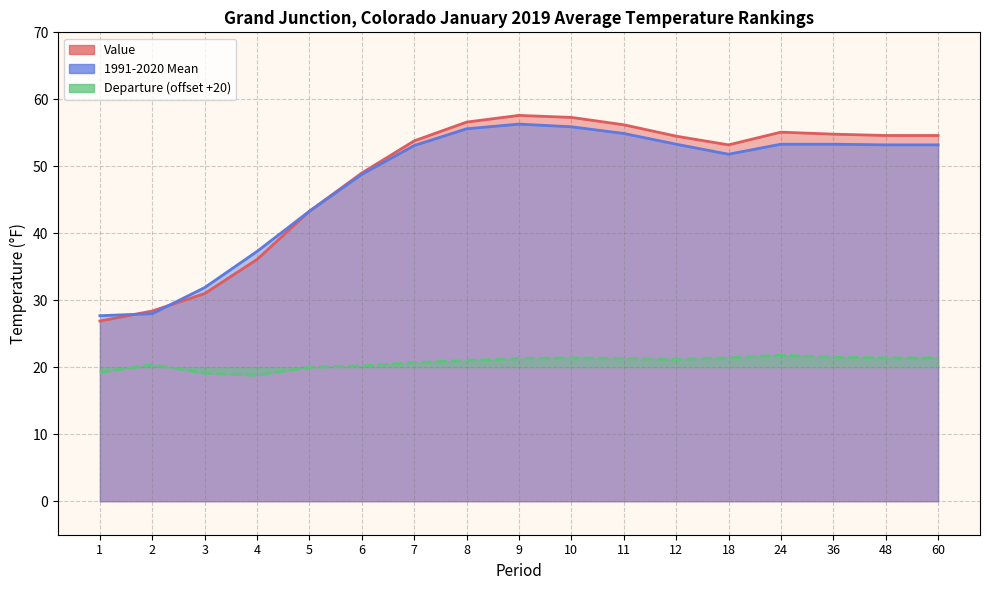

What is the value of the Value point at the 6th from the left?

49.0